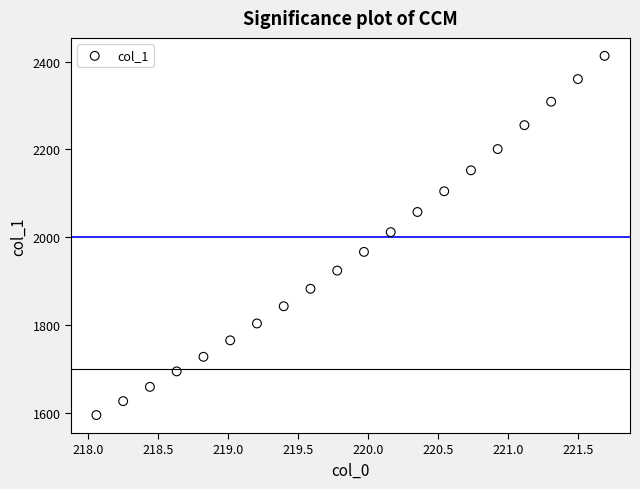

What is the range of X values (max minus min)?

3.6